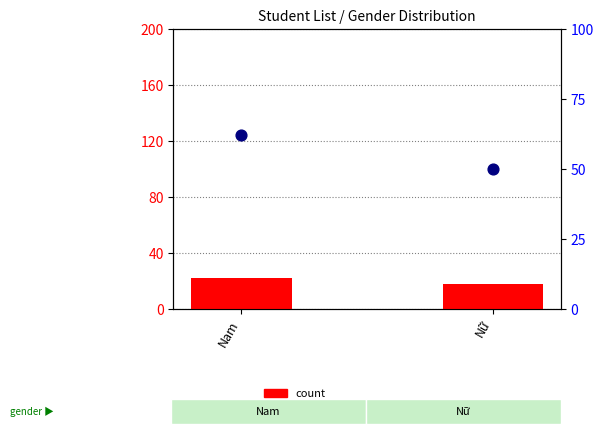

At which category is the sum across all series the highest?

Nam